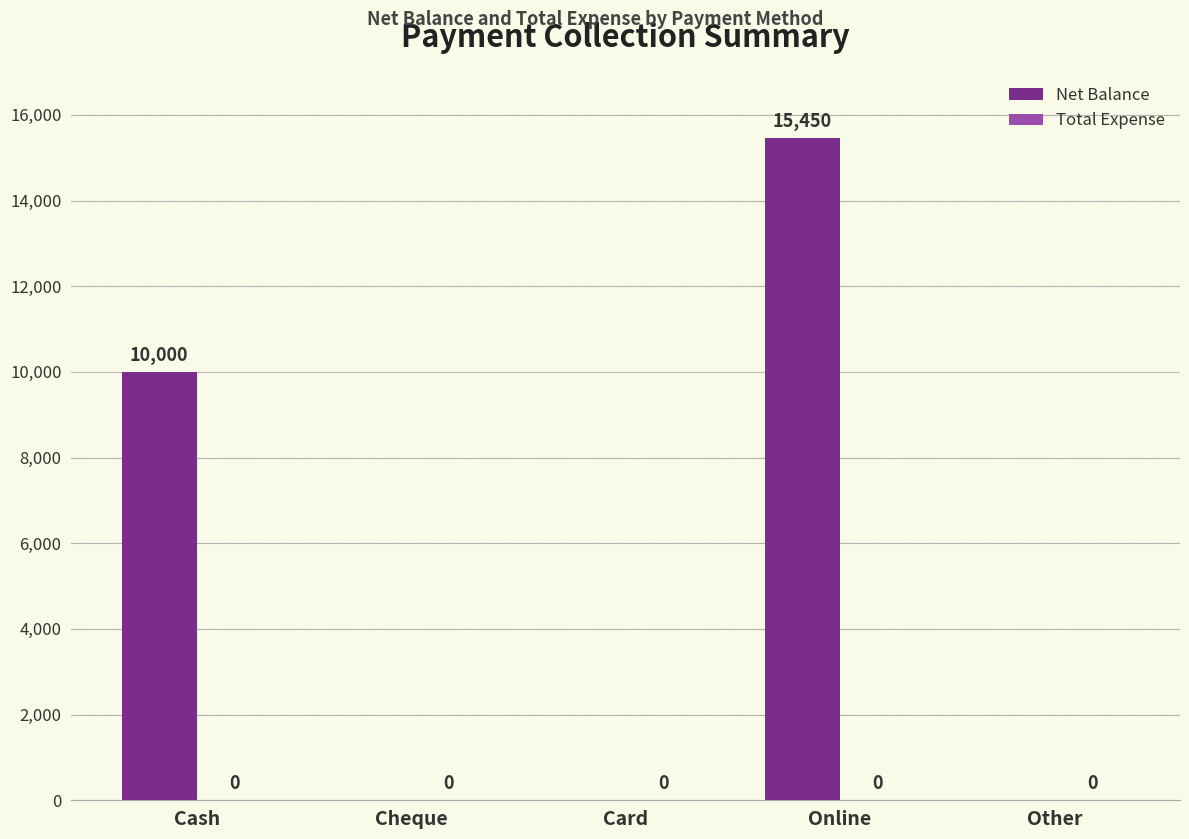

The value at Card is 0. True or false?

True